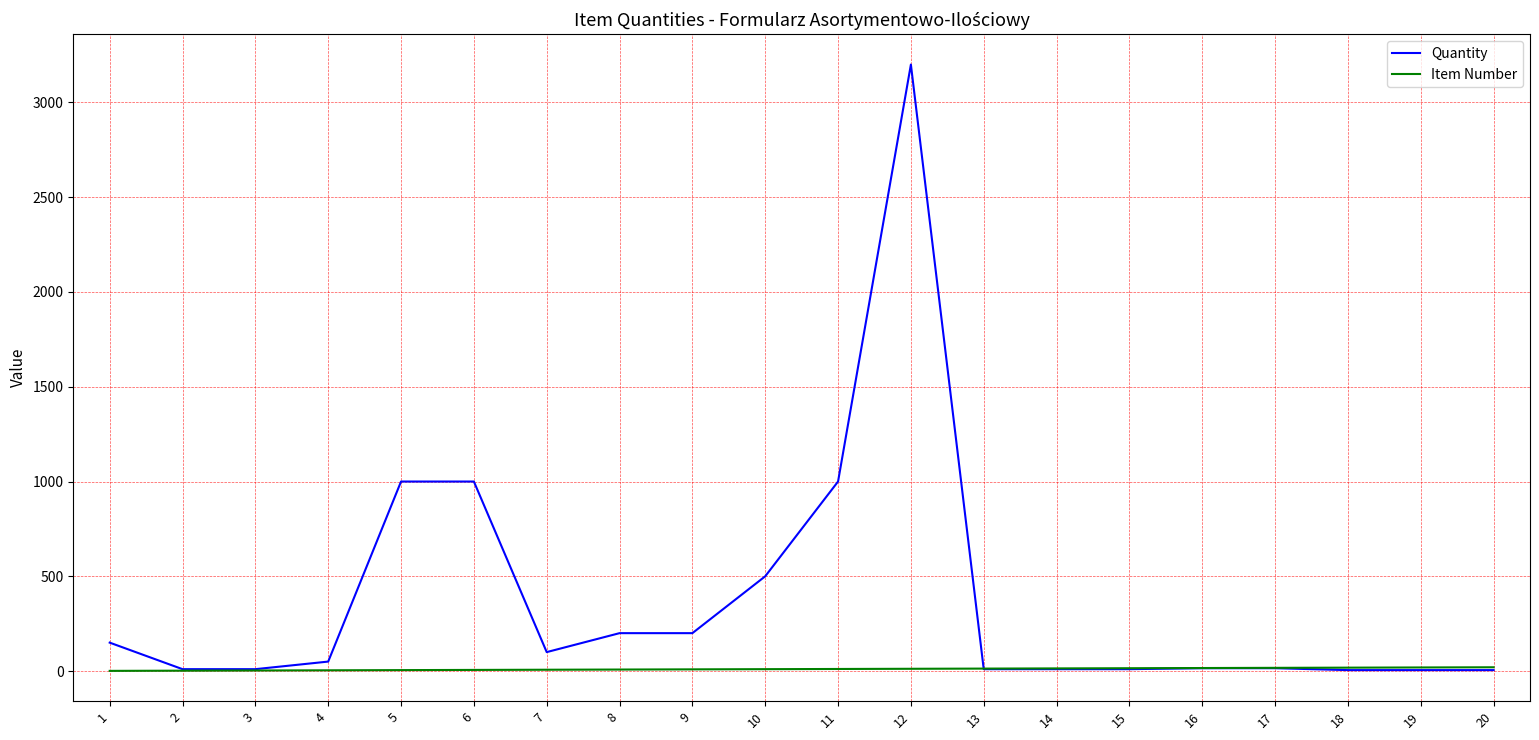

Which series changed the most between 12 and 17?

Quantity